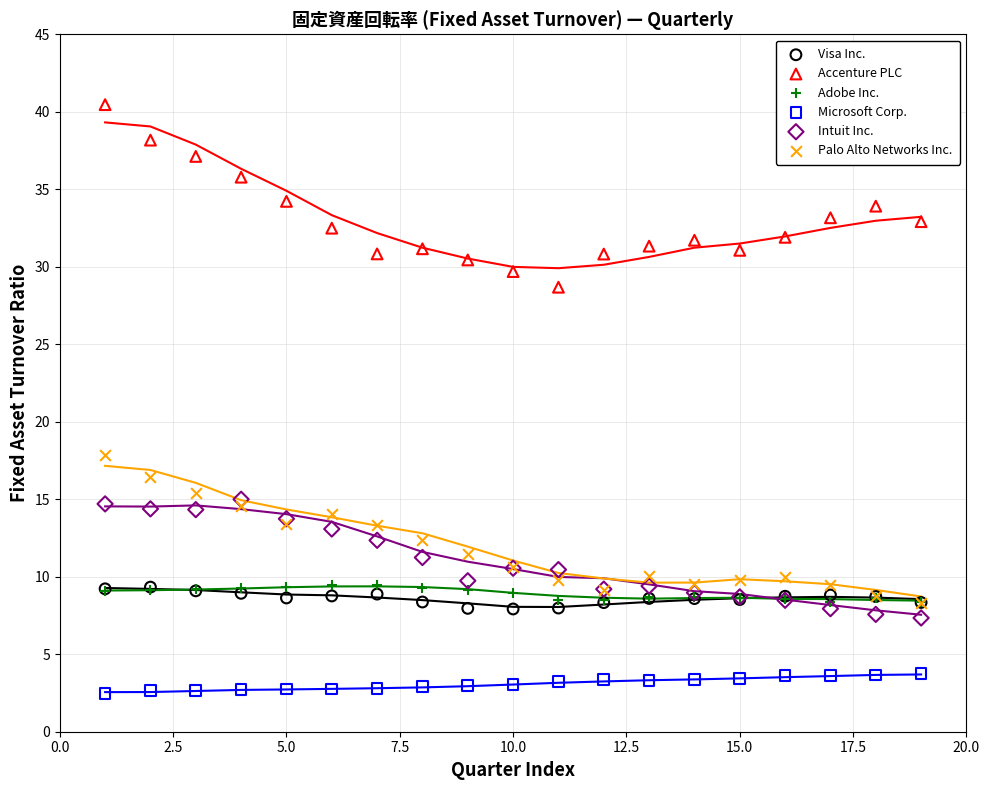

Across all series, what Y value is closest to 21?

17.9